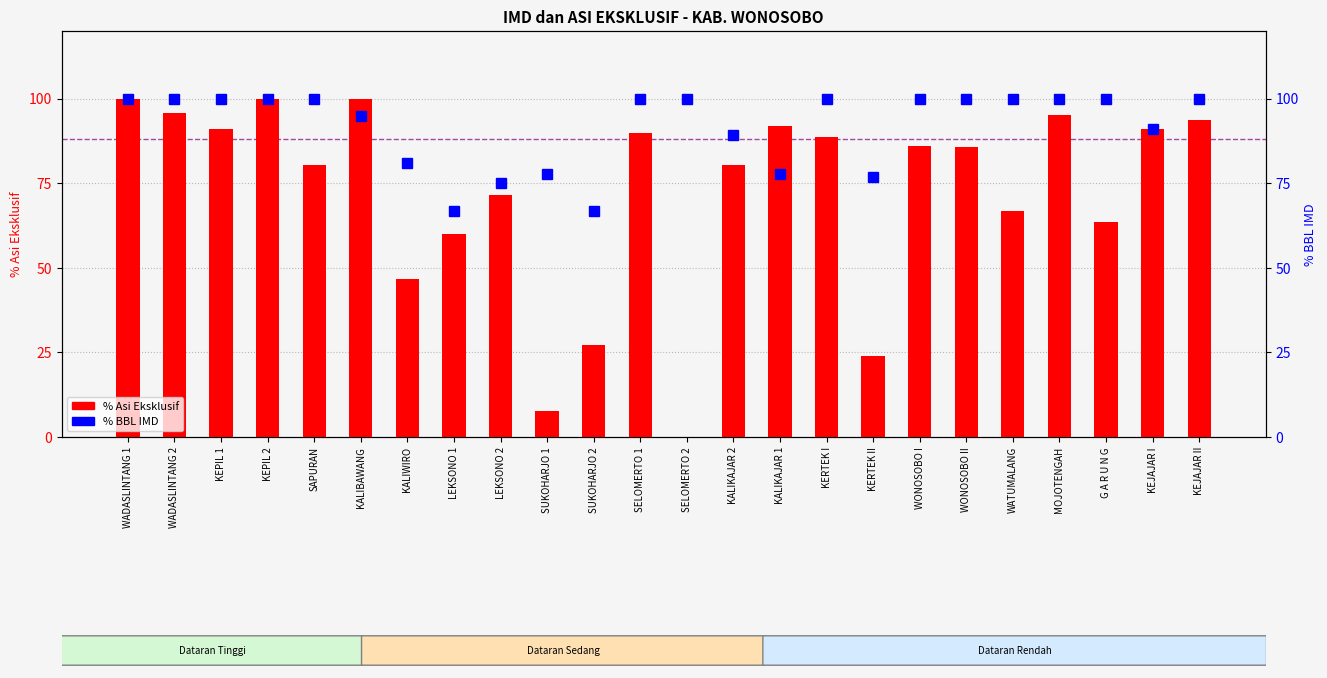

Is the value of % Asi Eksklusif at KEPIL 2 greater than the value of % BBL IMD at WONOSOBO II?

No